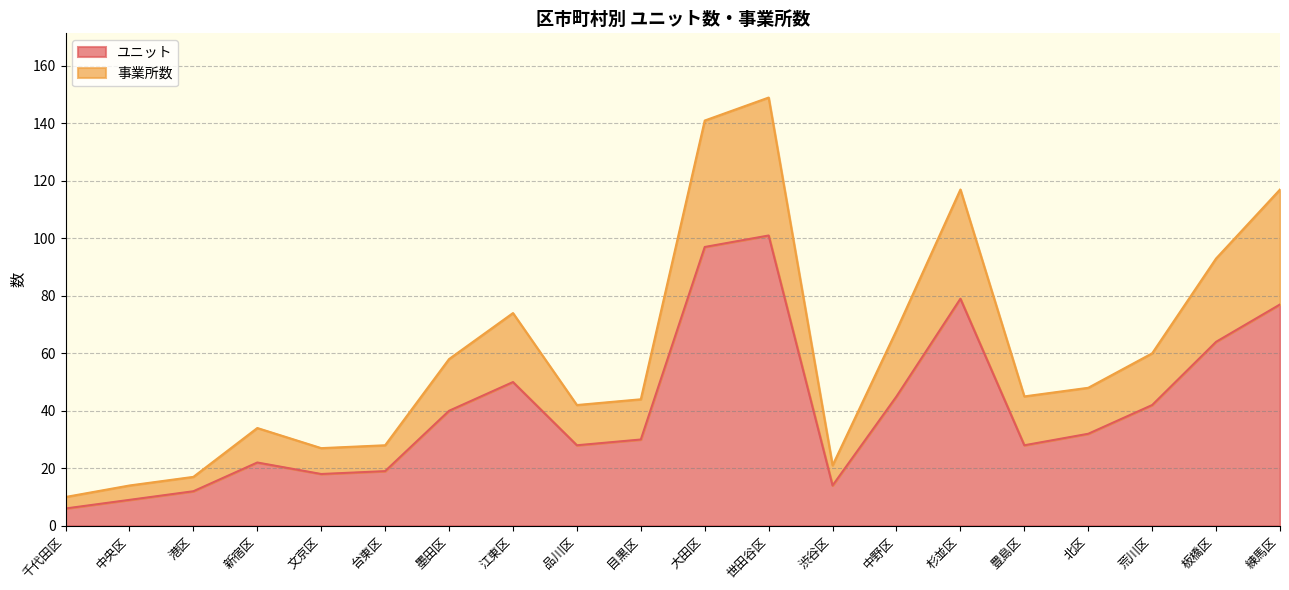

At which category does 事業所数 reach its first local peak?

新宿区